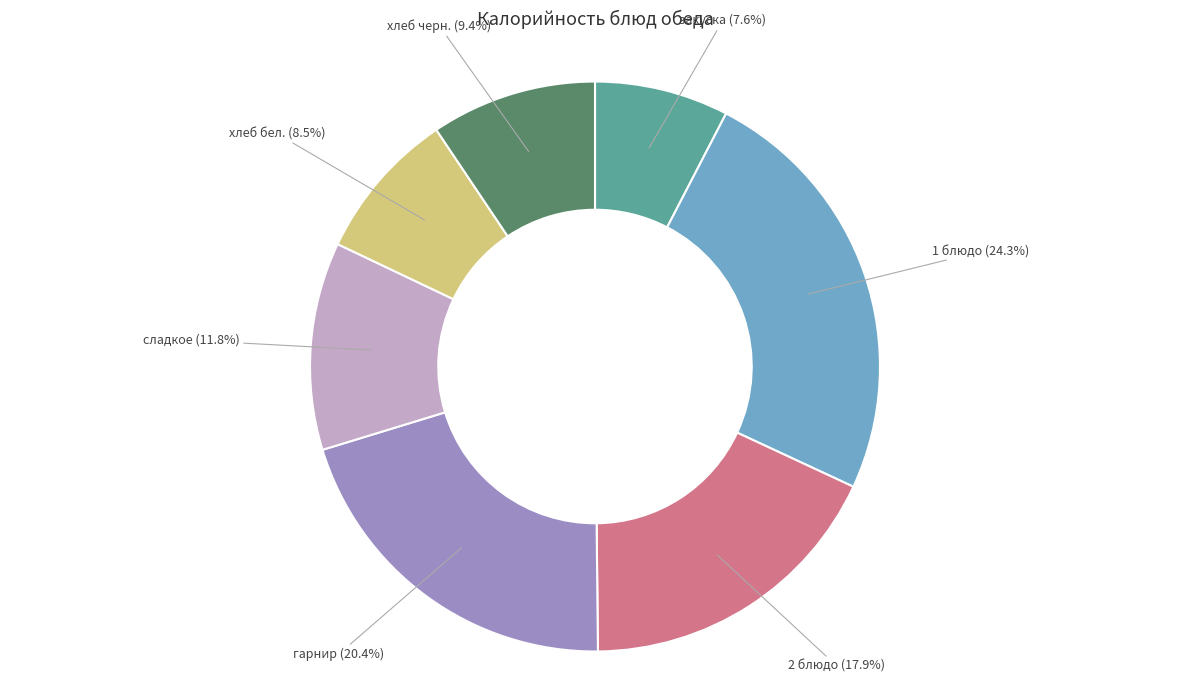

Does any single category account for the majority?

No